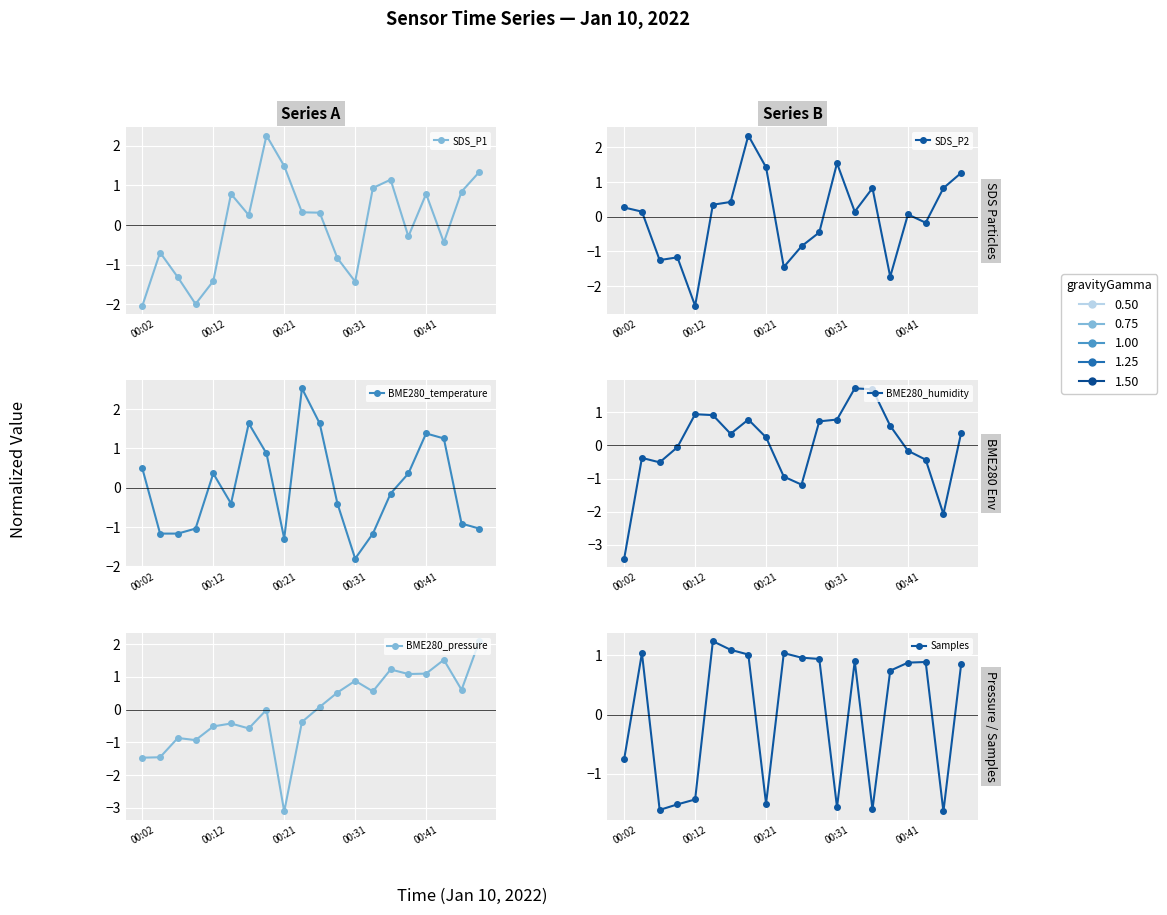

At how many categories does at least one series exceed -1?

20